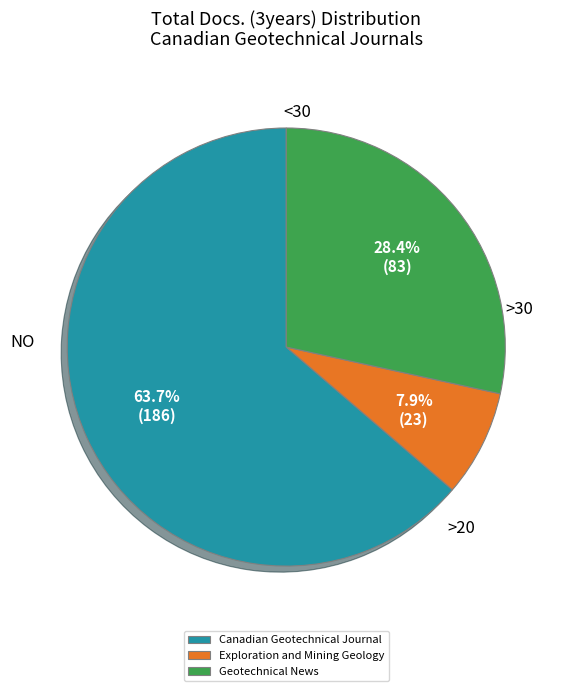

To the nearest percent, what is the difference between the largest and smallest slice percentages?

56%